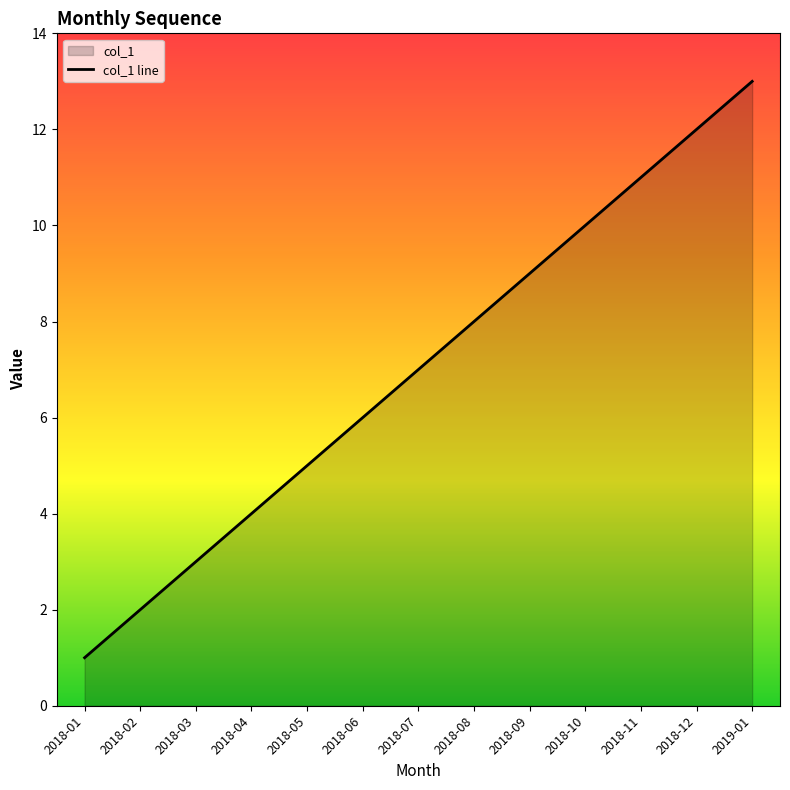

Where is the data nearest to the value 7?

2018-07